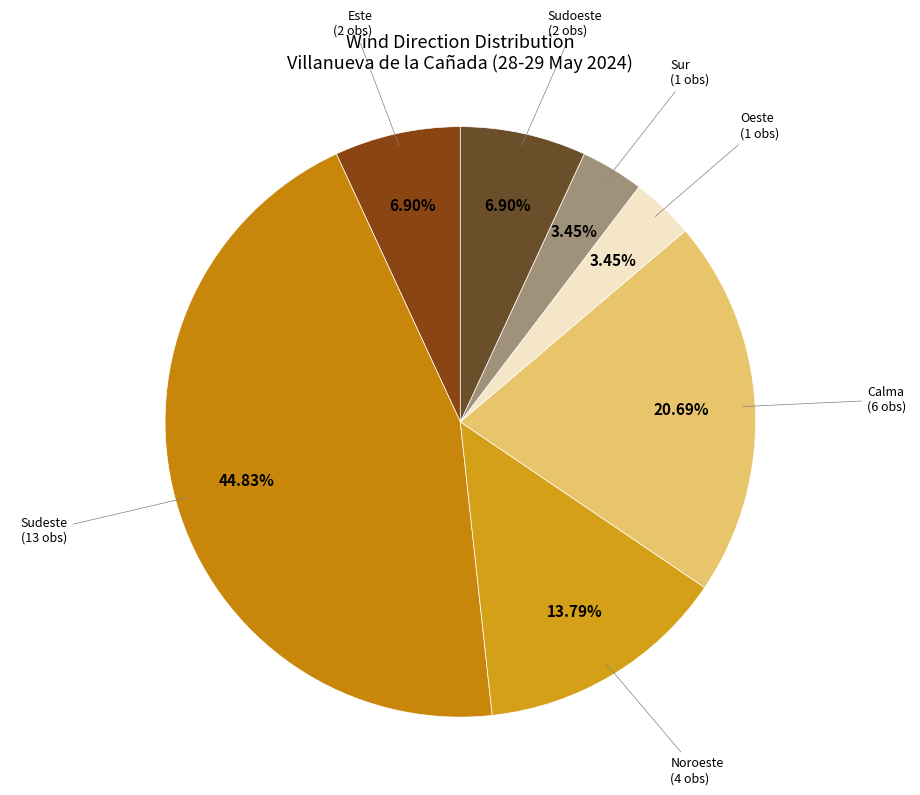

How many slices are in this pie chart?

7